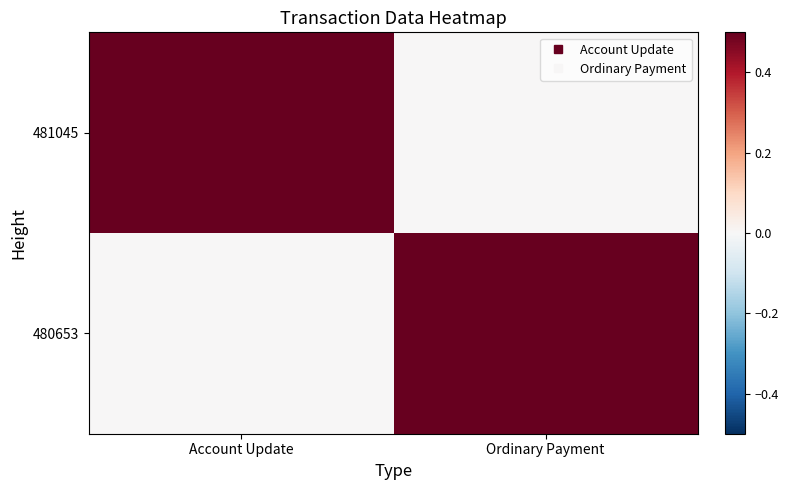

Reading left to right, what are all the values shown in this chart?

481045: Account Update=1	Ordinary Payment=0
480653: Account Update=0	Ordinary Payment=1